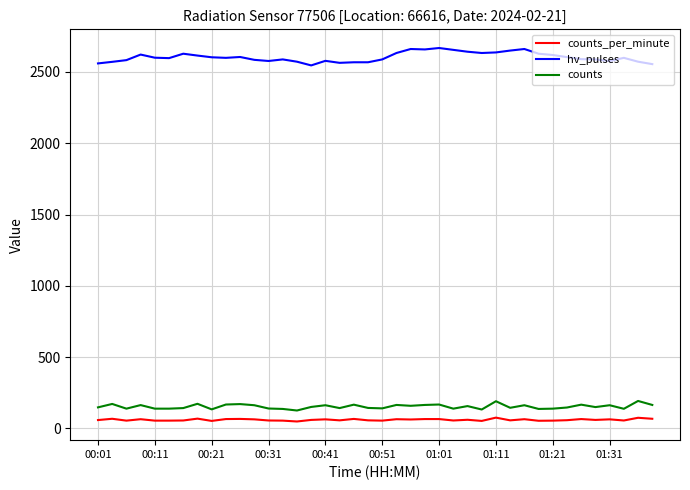

Which series has the largest total across all categories?

hv_pulses